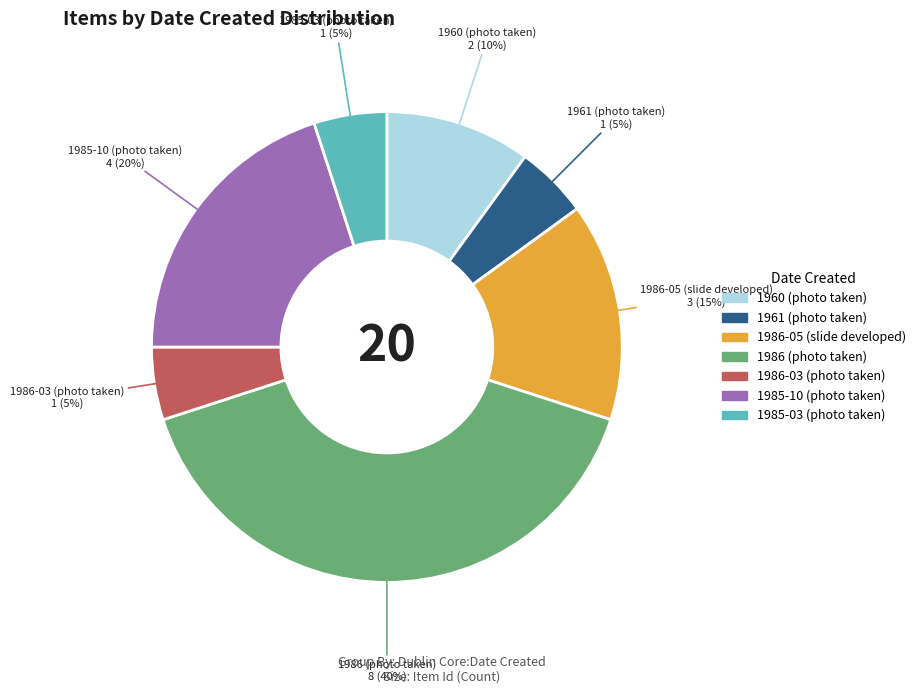

Which slice is the largest?

1986 (photo taken)